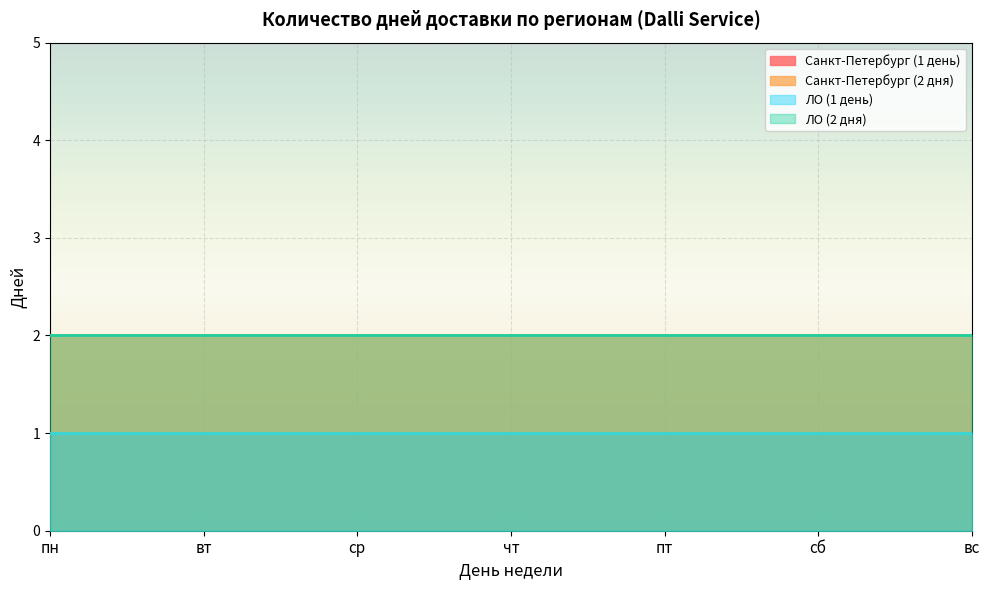

The value of ЛО (1 день) at чт is 1. True or false?

True